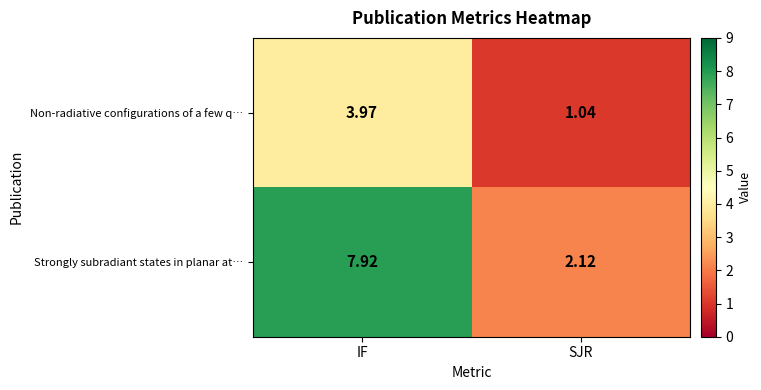

Is the value of Non-radiative configurations of a few q… at IF greater than the value of Strongly subradiant states in planar at… at IF?

No